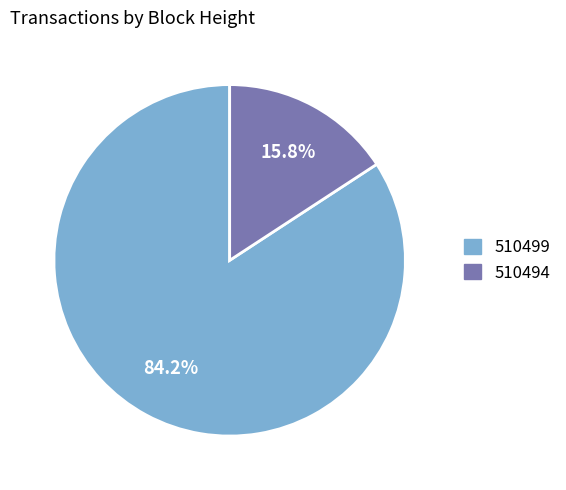

How many segments does this pie chart have?

2